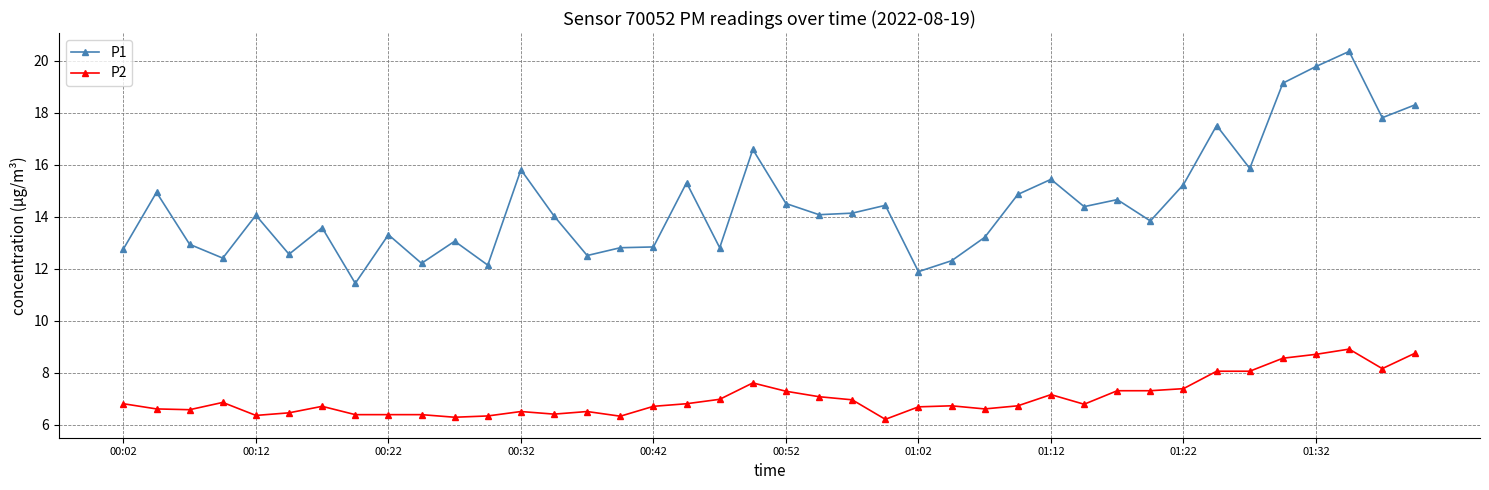

True or false: P2 and P1 cross at least once.

False